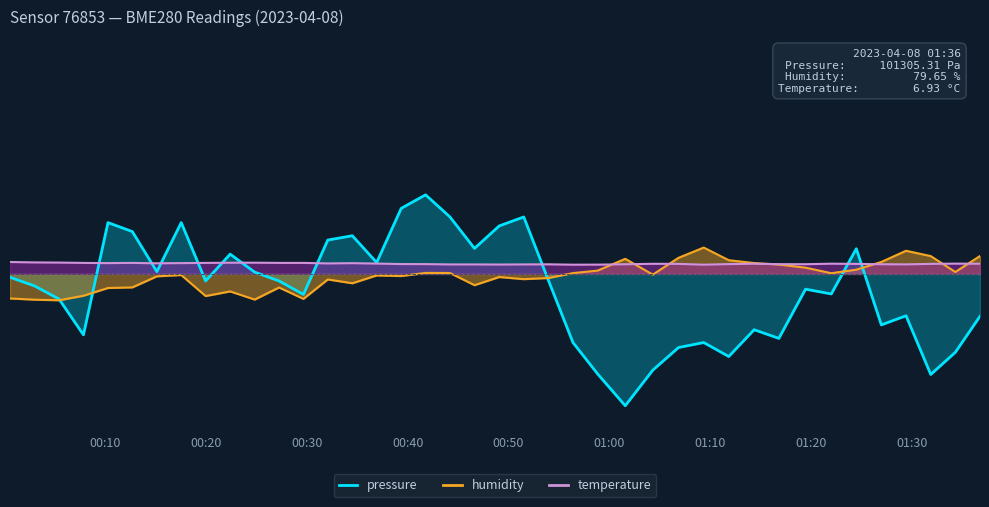

How many intersections are there between temperature and humidity?

7